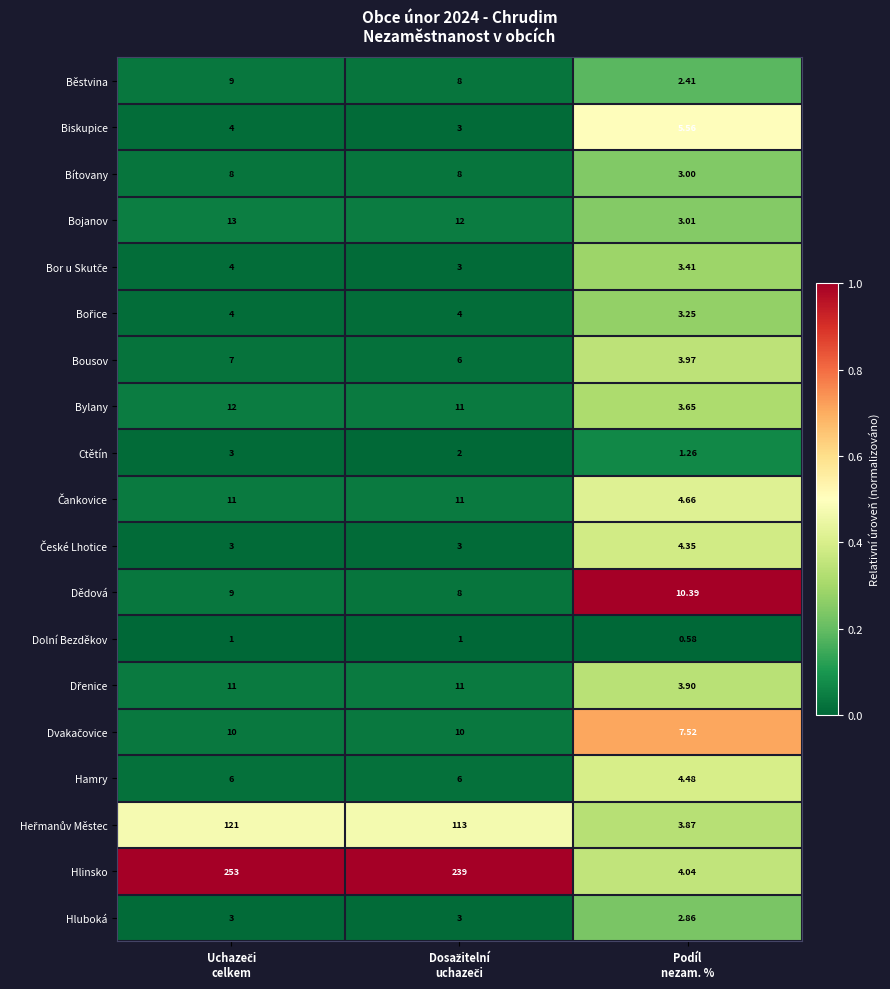

Which series has the largest total across all categories?

Hlinsko